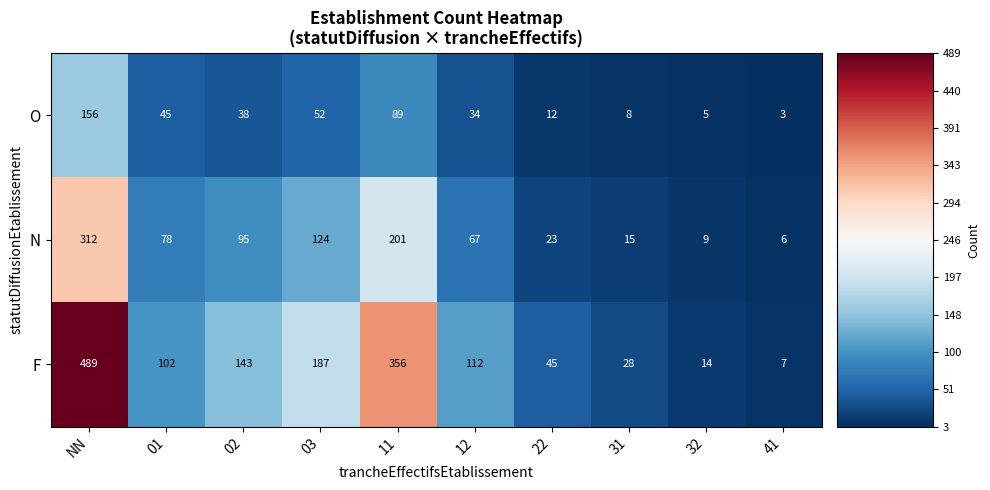

Which series has the largest total across all categories?

F